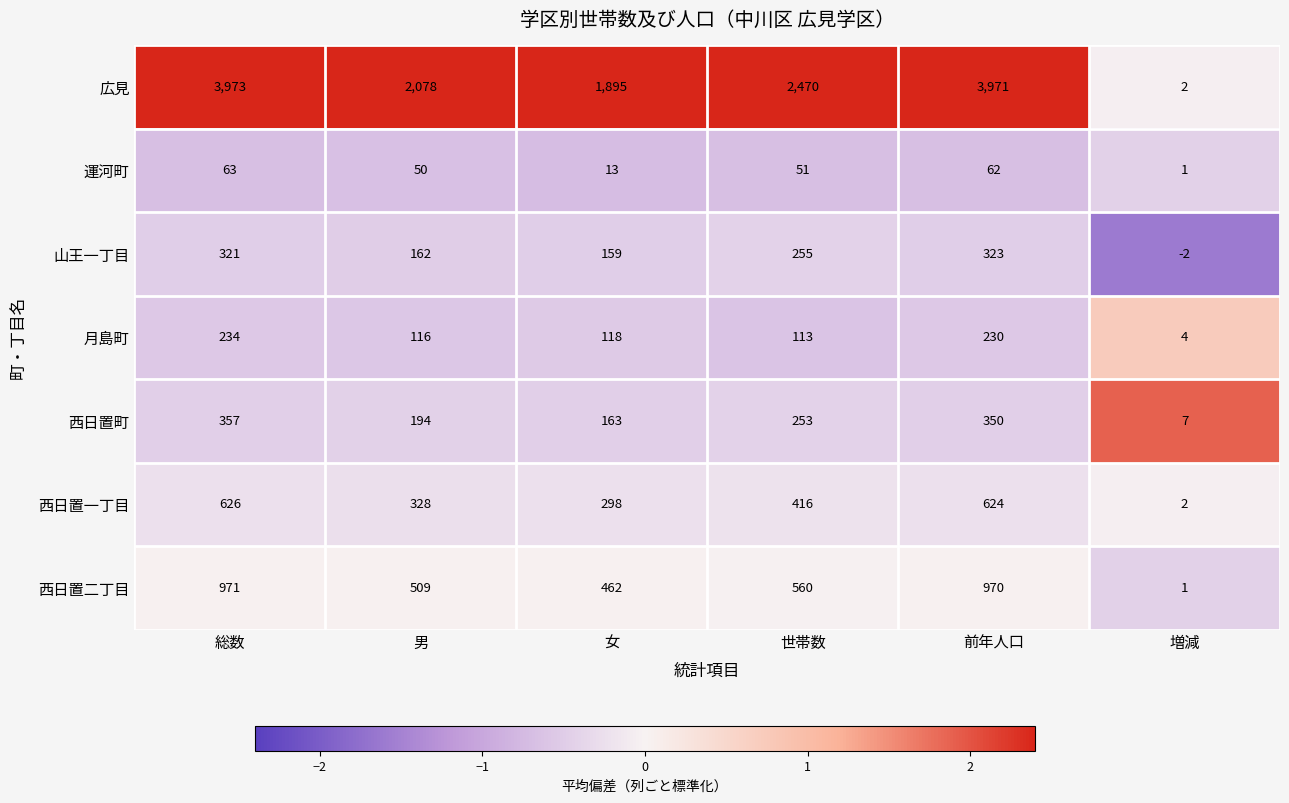

Which series has the largest range (max minus min)?

広見